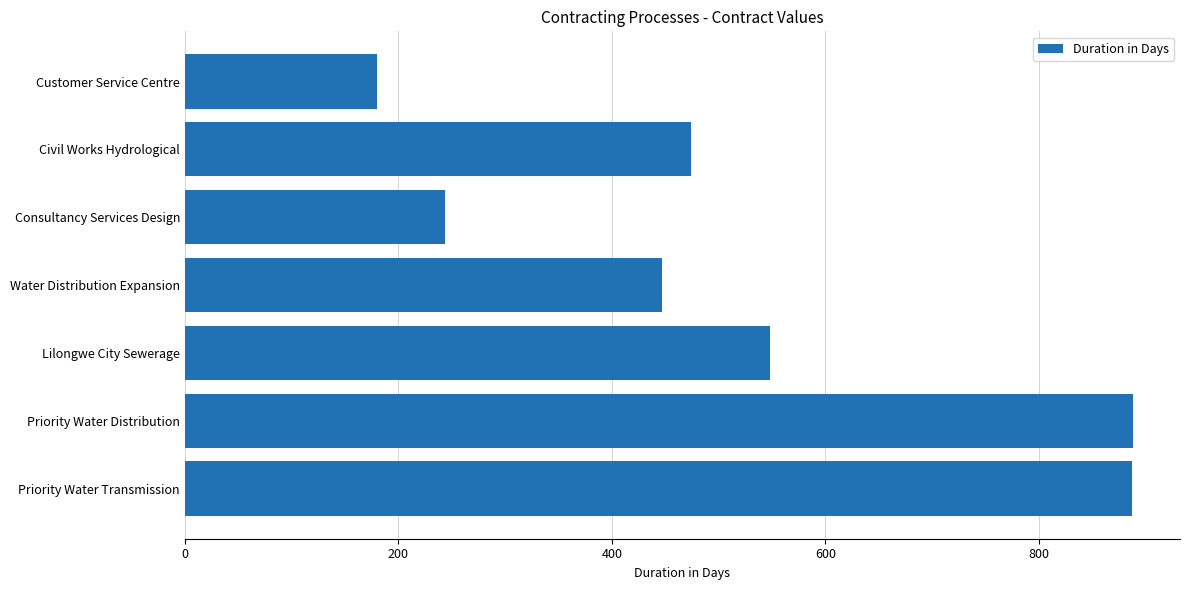

What is the minimum value shown in the chart?

180